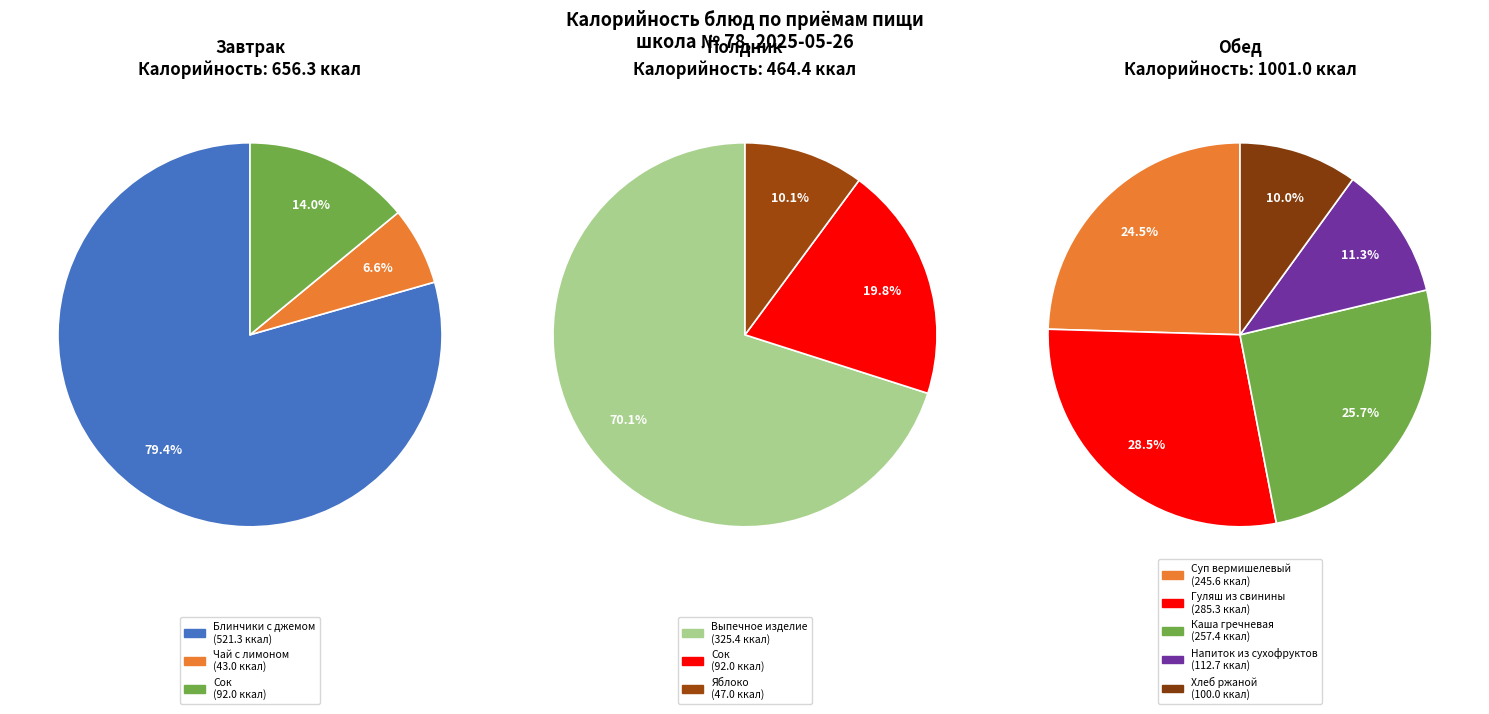

How many slices are in this pie chart?

11